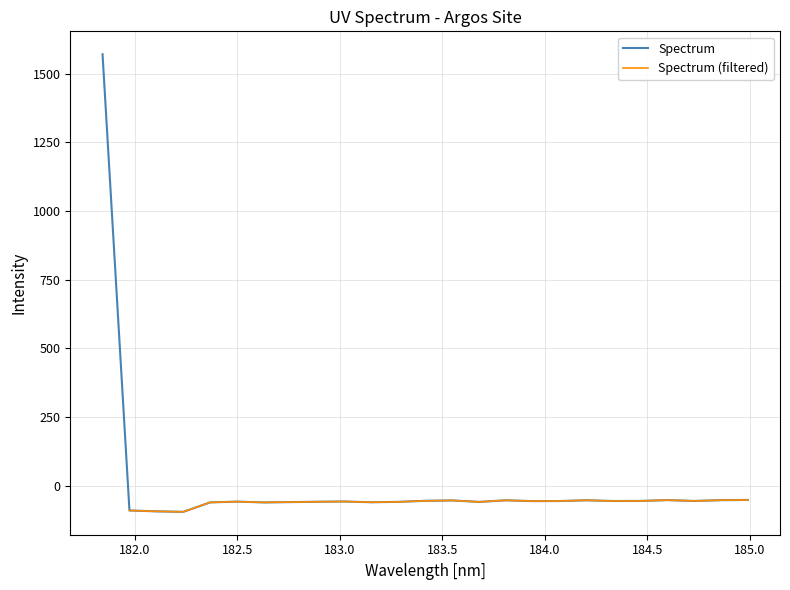

List the labels in order of value, largest first.

181.8418, 184.9911297472, 184.5979655002, 184.8600909338, 184.2046578328, 183.811206745, 183.5488263418, 183.4176122368, 184.46687888, 184.7290361848, 184.3357763242, 184.0735234058, 183.9423730432, 183.0238743082, 182.498667305, 182.8925964608, 183.2863821962, 183.6800245112, 182.7613026778, 183.15513622, 182.3673257152, 182.6299929592, 181.9732053322, 182.1045947288, 182.2359681898